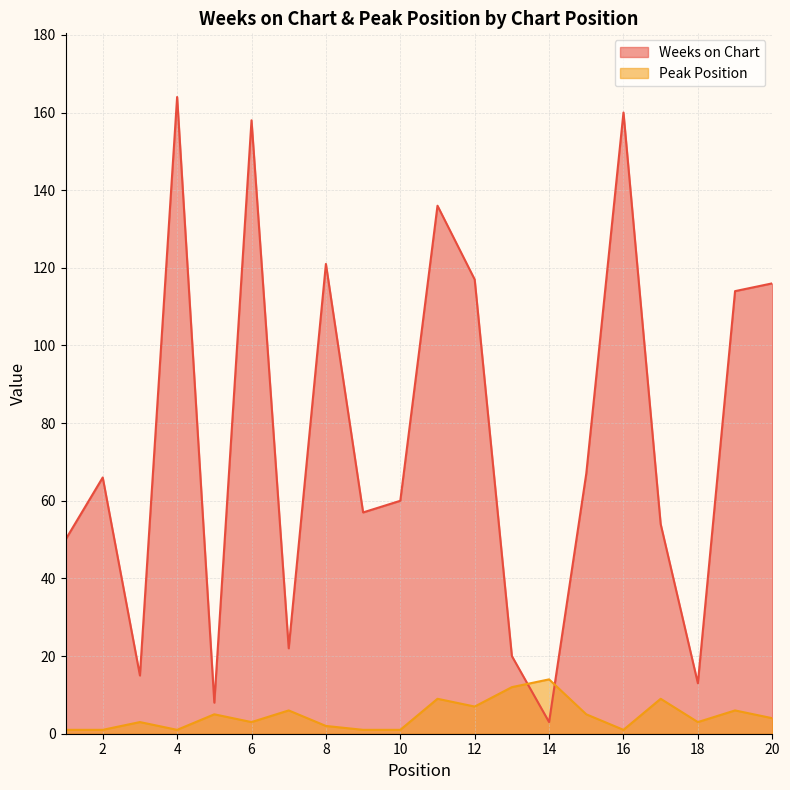

What is the approximate value of Peak Position at 17, to the nearest 10?

10